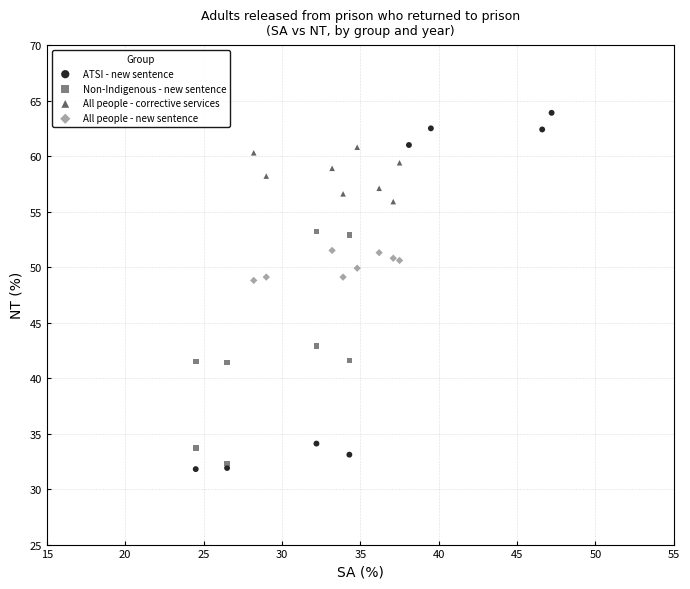

Which series has the largest Y range (max minus min)?

ATSI - new sentence